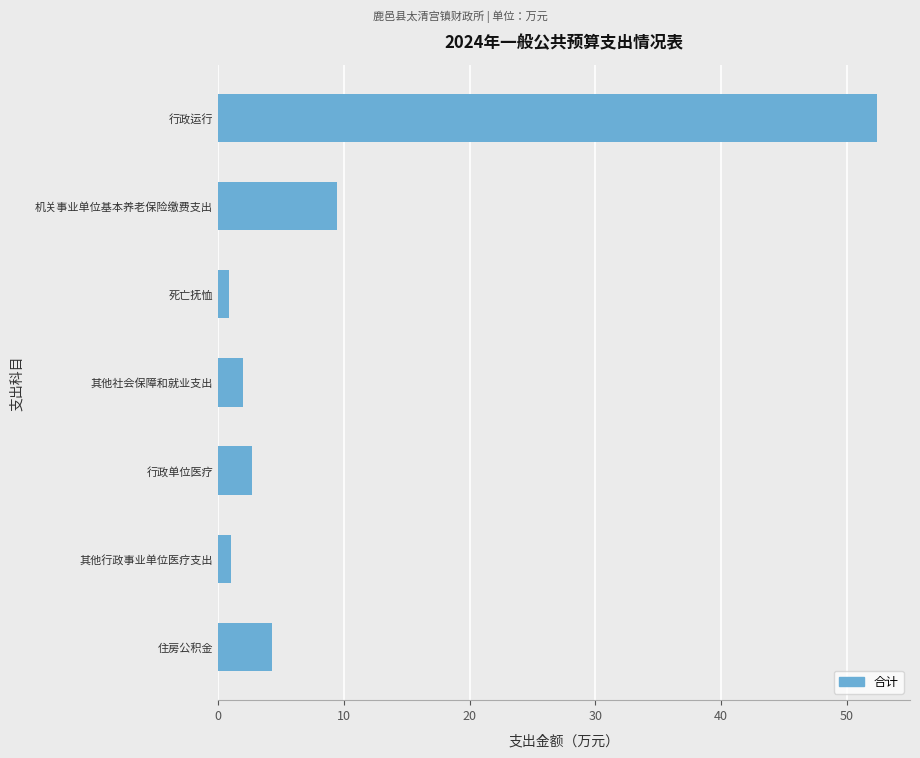

Is it true that the value at 机关事业单位基本养老保险缴费支出 is 9.4?

True